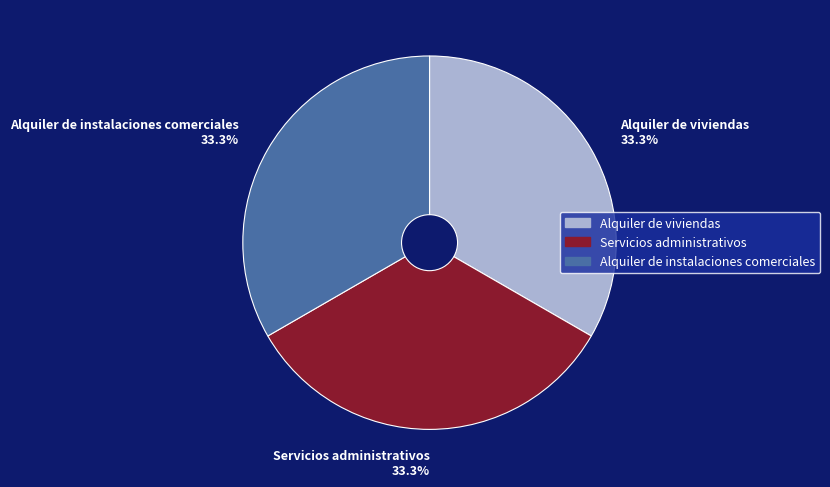

Approximately how many times larger is the value at Servicios administrativos 33.3% compared to Alquiler de instalaciones comerciales 33.3%?

1.0